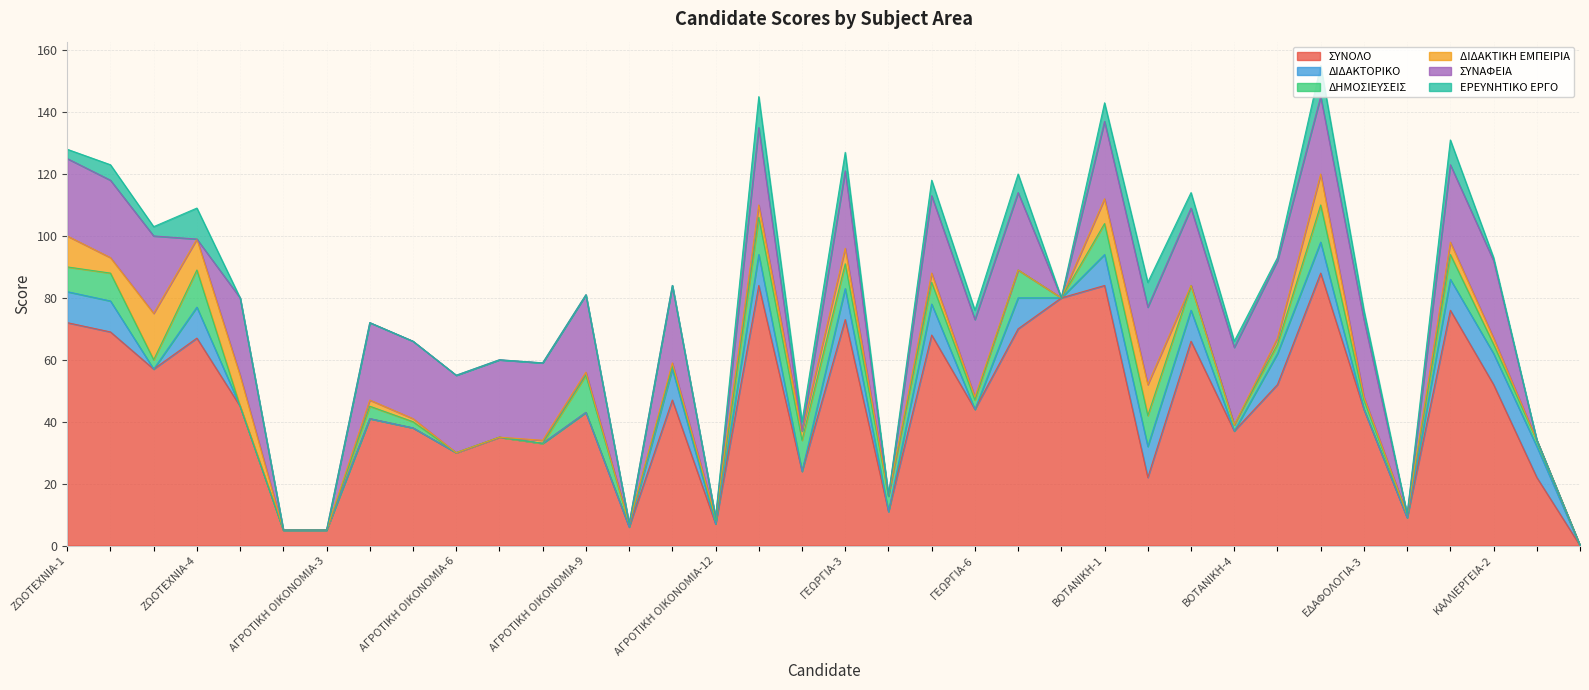

Reading left to right, extract all data points from this chart.

ΣΥΝΟΛΟ: 72	69	57	67	45	5	5	41	38	30	35	33	43	6	47	7	84	24	73	11	68	44	70	80	84	22	66	37	52	88	44	9	76	52	22	0
ΔΙΔΑΚΤΟΡΙΚΟ: 10	10	0	10	0	0	0	0	0	0	0	0	0	0	10	0	10	0	10	0	10	0	10	0	10	10	10	0	10	10	0	0	10	10	10	0
ΔΗΜΟΣΙΕΥΣΕΙΣ: 8	9	3	12	0	0	0	4	2	0	0	0	12	1	1	1	12	10	8	5	7	3	9	0	10	10	8	2	3	12	3	1	8	3	2	0
ΔΙΔΑΚΤΙΚΗ ΕΜΠΕΙΡΙΑ: 10	5	15	10	10	0	0	2	1	0	0	1	1	0	1	1	4	3	5	0	3	1	0	0	8	10	0	0	2	10	1	0	4	2	0	0
ΣΥΝΑΦΕΙΑ: 25	25	25	0	25	0	0	25	25	25	25	25	25	0	25	0	25	0	25	0	25	25	25	0	25	25	25	25	25	25	25	0	25	25	0	0
ΕΡΕΥΝΗΤΙΚΟ ΕΡΓΟ: 3	5	3	10	0	0	0	0	0	0	0	0	0	0	0	0	10	3	6	0	5	3	6	0	6	8	5	2	1	10	3	0	8	1	0	0